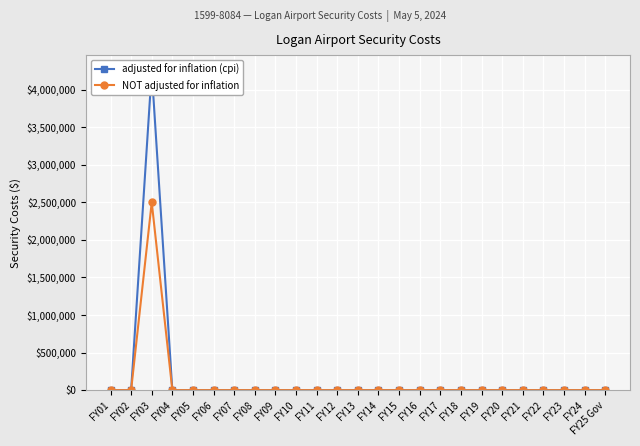

Is the value of adjusted for inflation (cpi) at FY07 greater than the value of NOT adjusted for inflation at FY07?

No